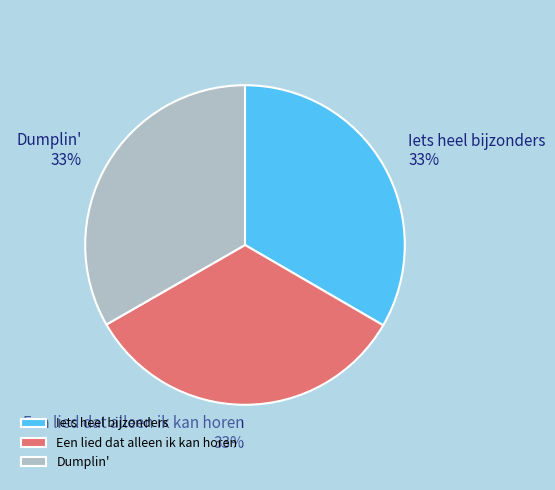

Is the sum of Iets heel bijzonders and Dumplin' greater than half?

Yes